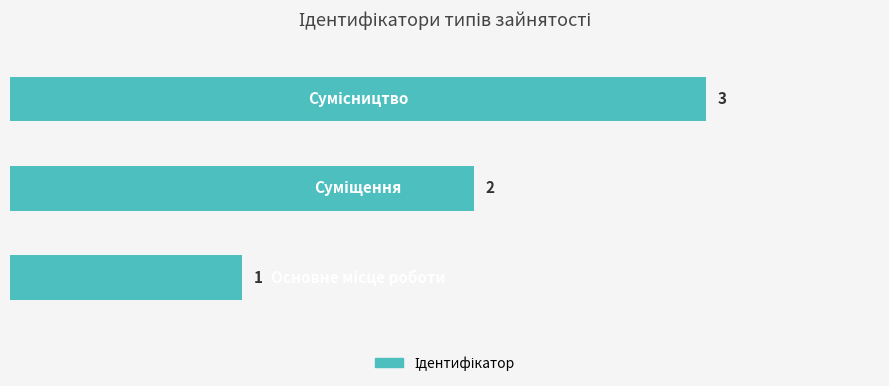

Count the values in the range 1 to 3.

3